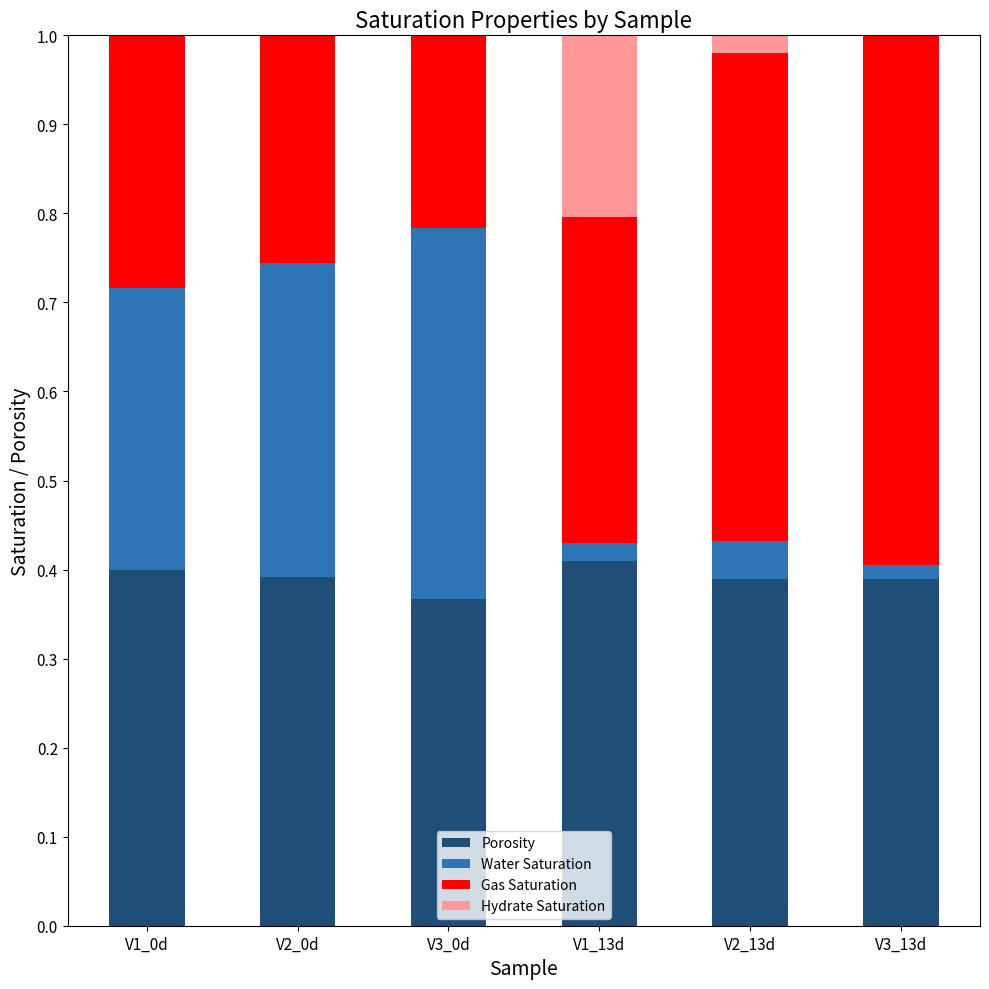

What is the label of the 5th bar from the left?

V2_13d